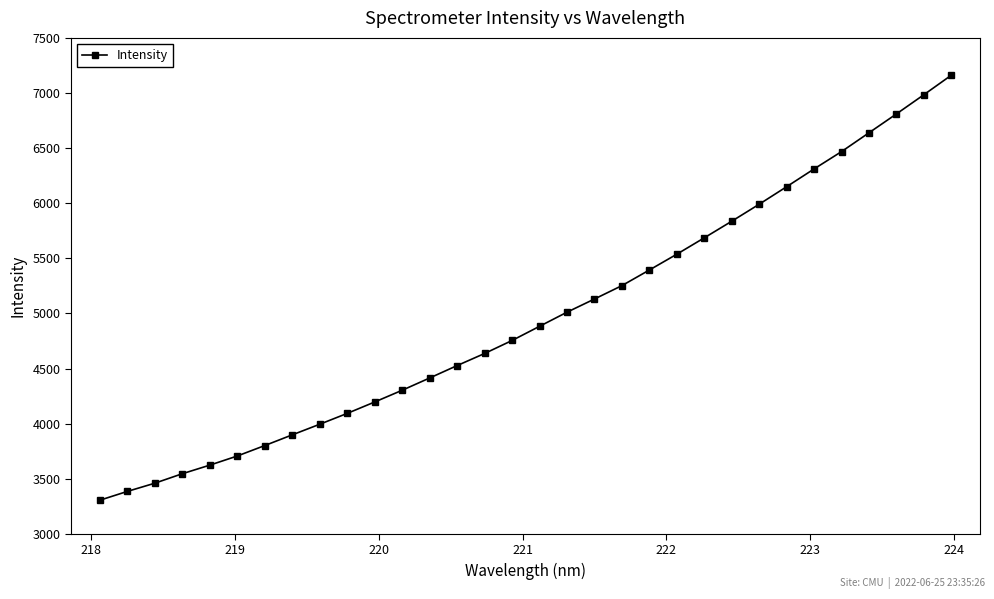

What is the value of the 30th point from the left?

6809.6